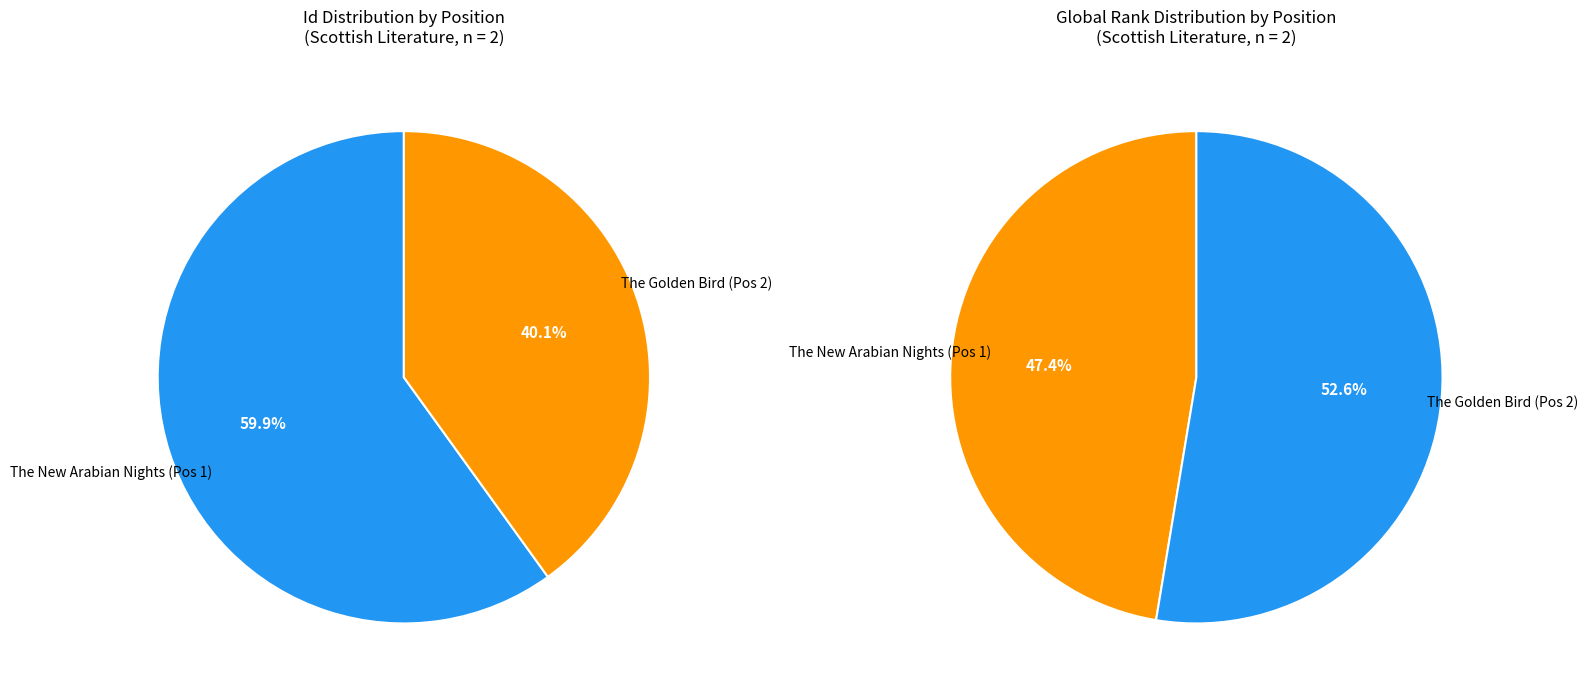

Is the sum of The Golden Bird: Two Orkney Stories and The New Arabian Nights greater than half?

Yes